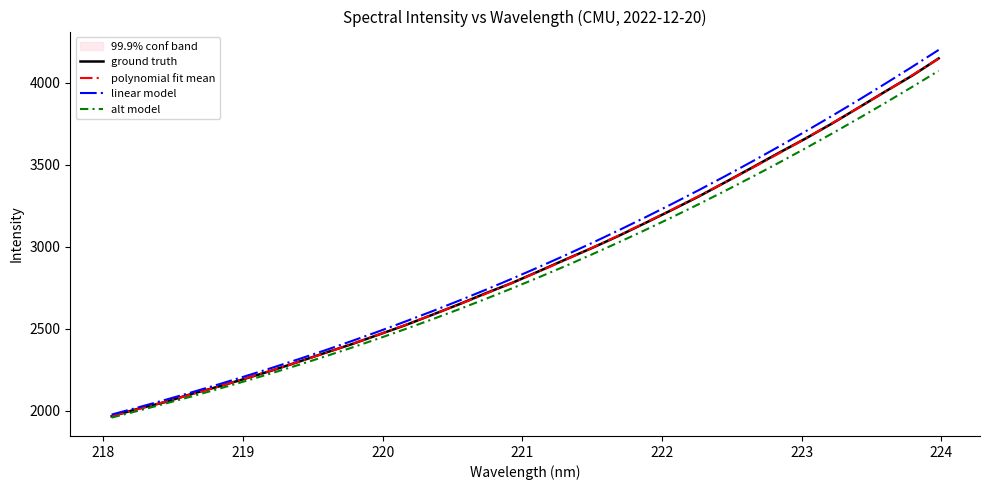

Is this an area chart (filled region under the line)?

No